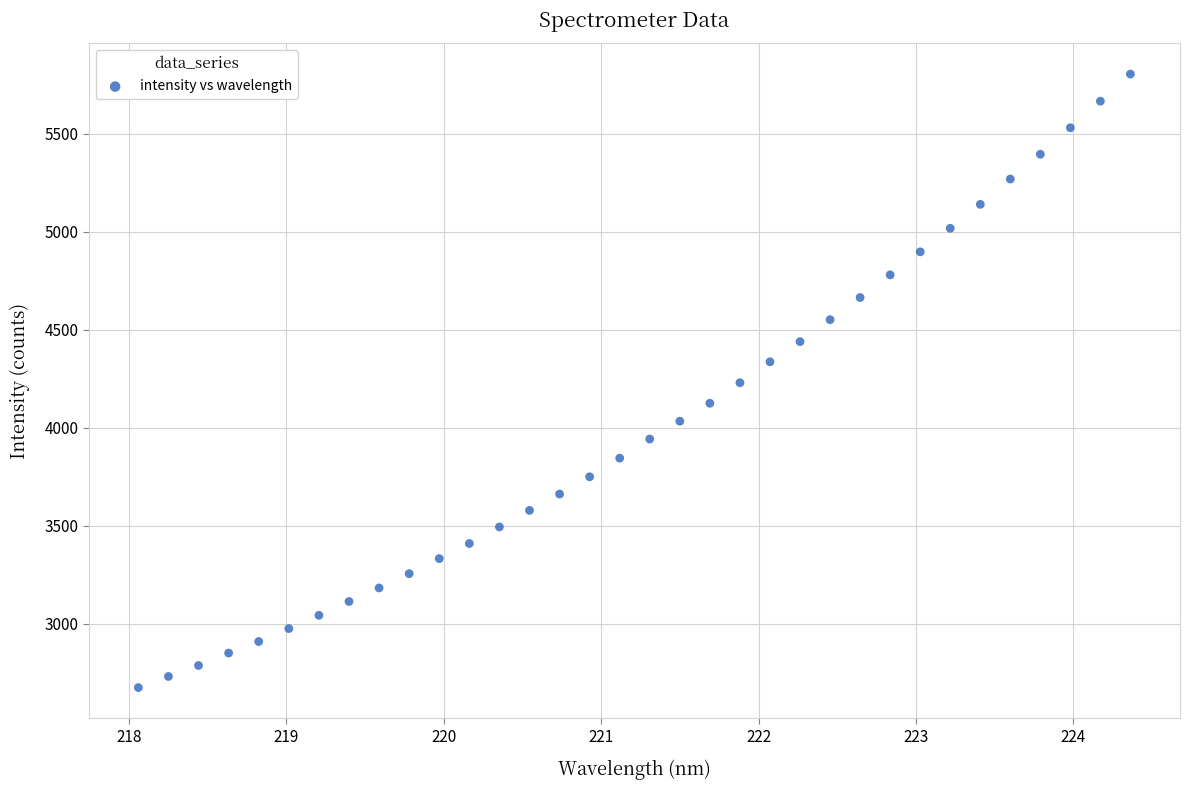

What is the range of Y values (max minus min)?

3130.2